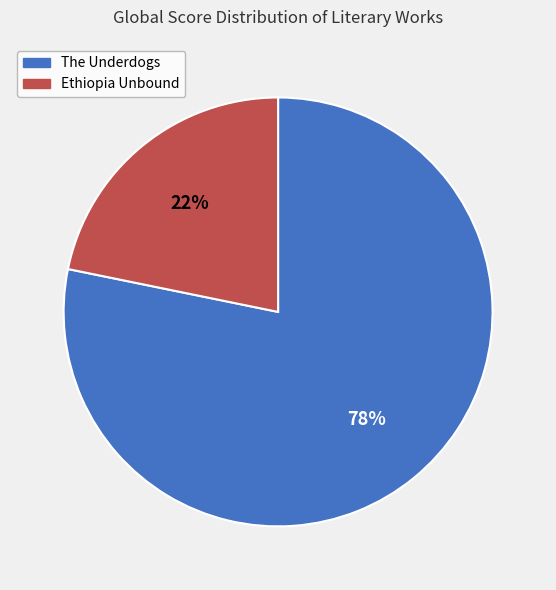

To the nearest percent, what is the average slice percentage?

50%